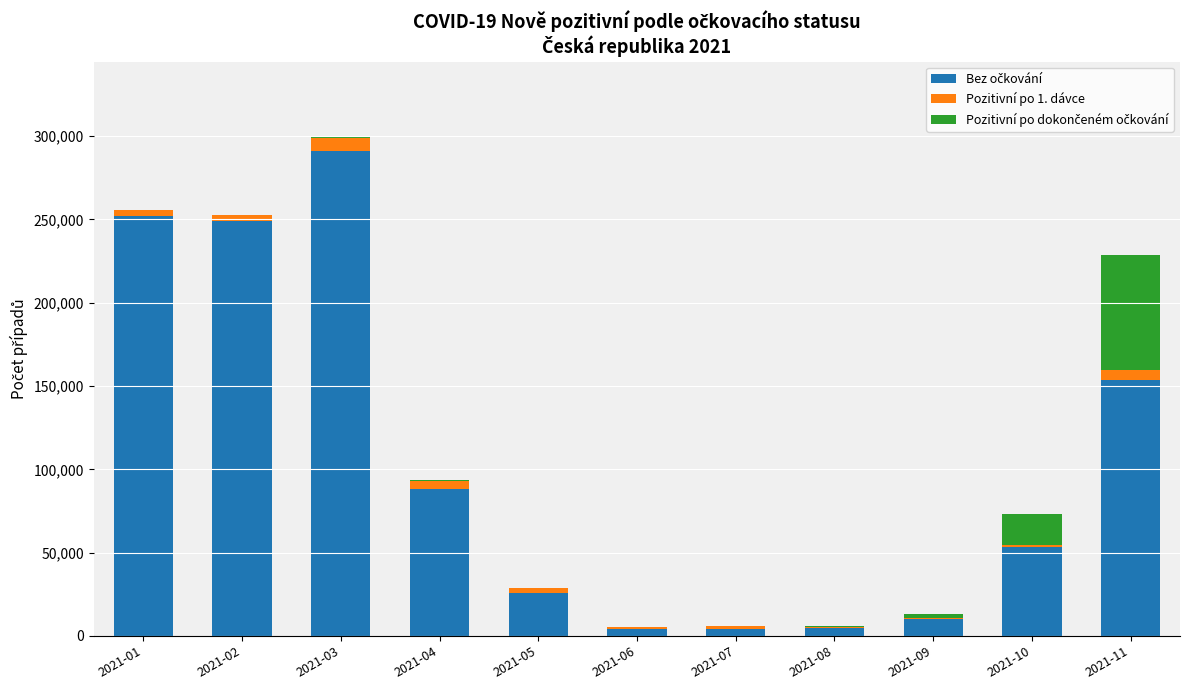

List the labels in order of Pozitivní po dokončeném očkování value, largest first.

2021-11, 2021-10, 2021-09, 2021-03, 2021-08, 2021-04, 2021-05, 2021-07, 2021-02, 2021-06, 2021-01